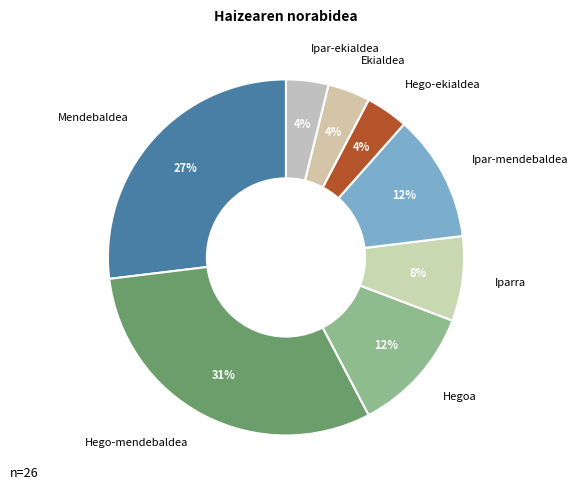

Which category has the biggest portion of the pie?

Hego-mendebaldea